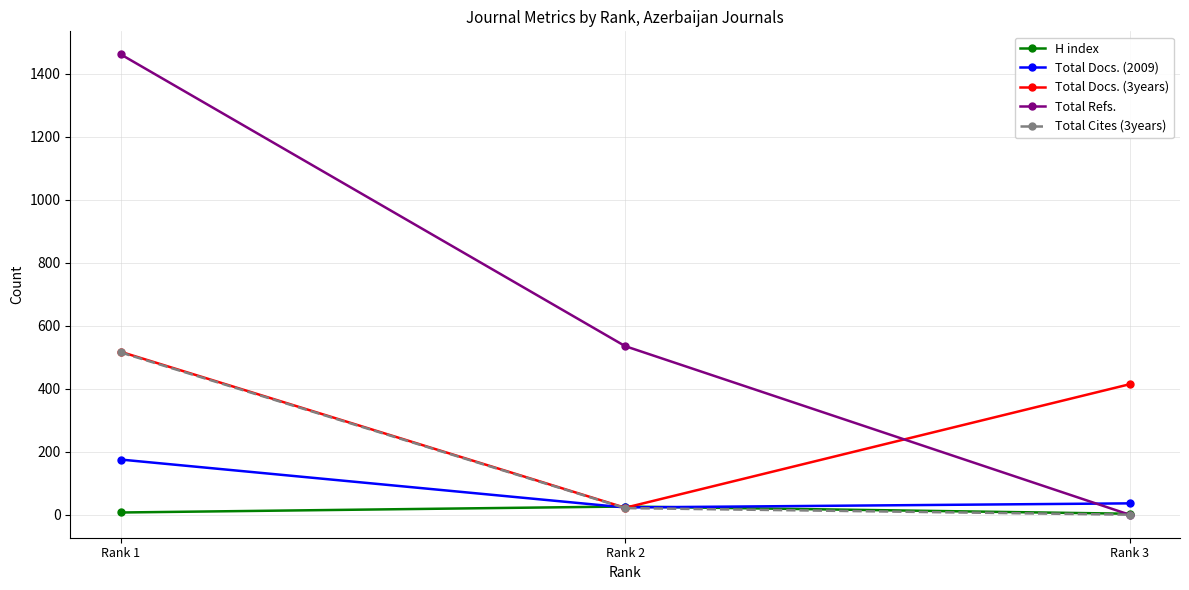

What is the difference between the H index values at Rank 1 and Rank 3?

4